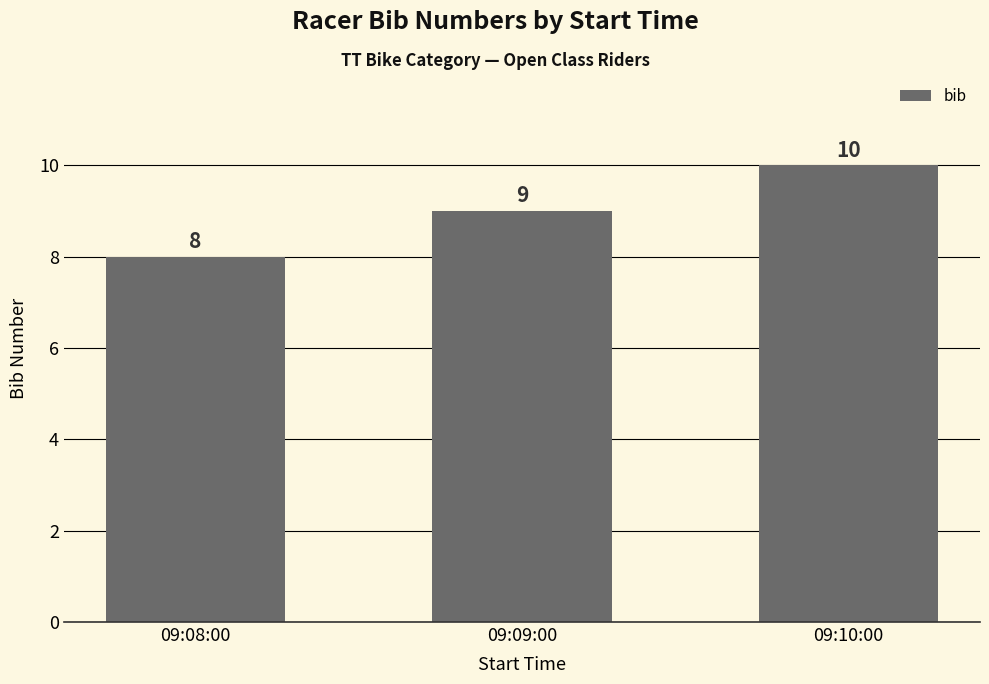

List the labels in order of value, largest first.

09:10:00, 09:09:00, 09:08:00